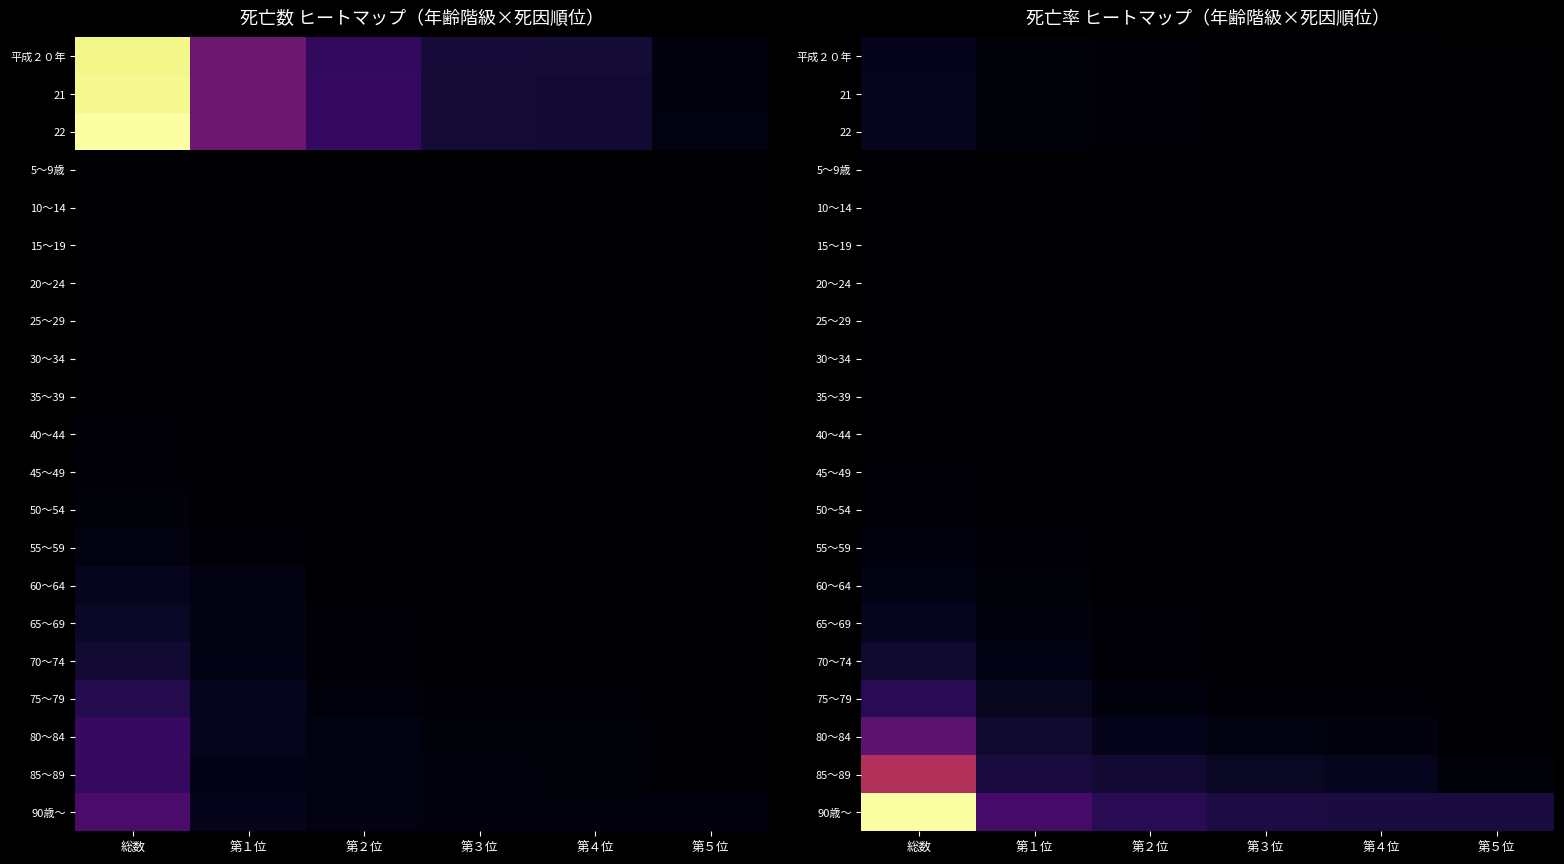

What is the approximate value of 55～59 at 第５位?

12.9